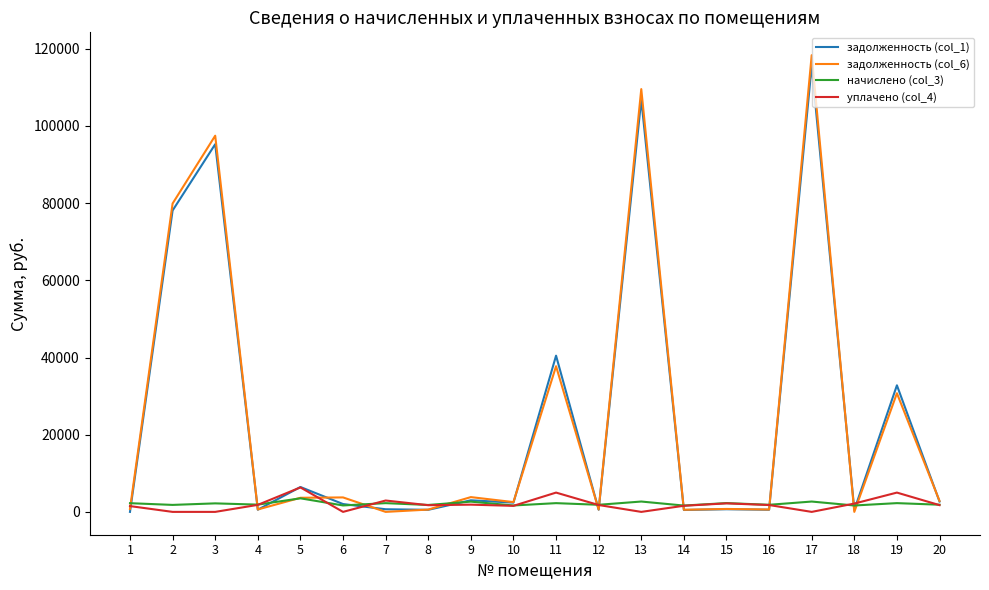

What is the greatest value displayed?

118334.2